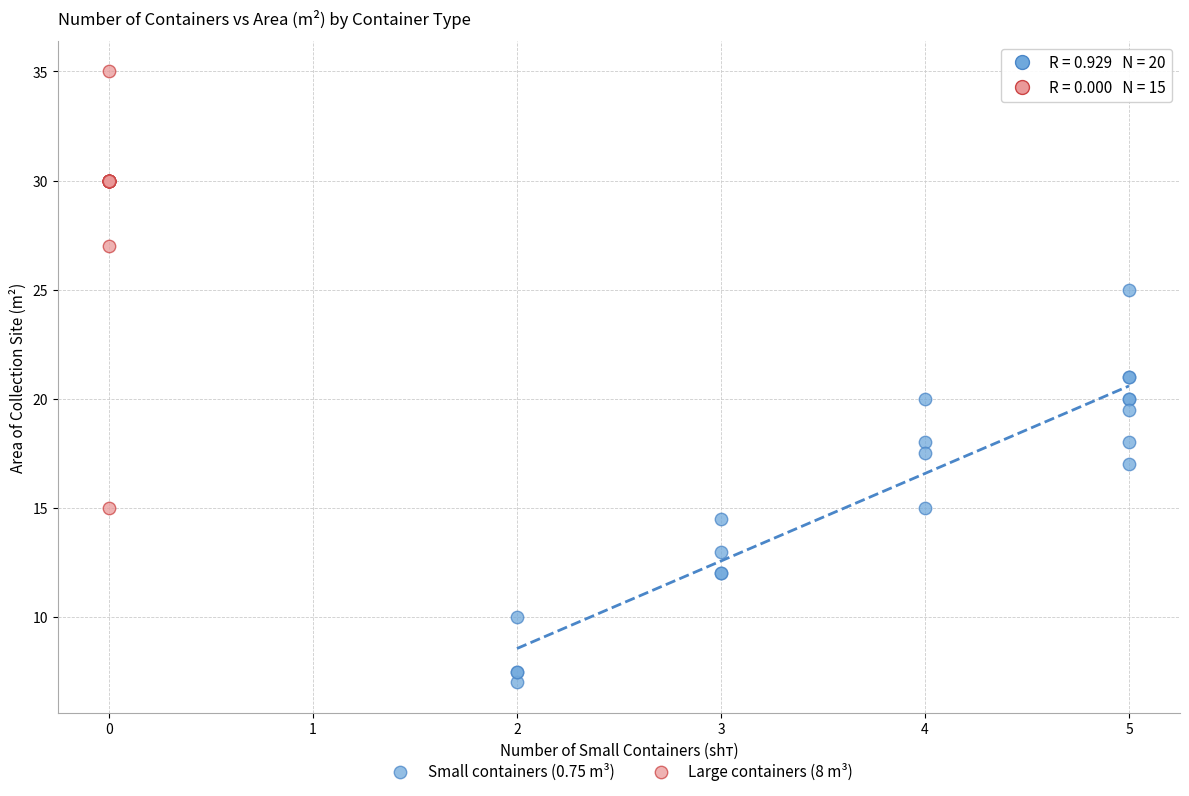

Which series reaches the minimum Y coordinate?

Small containers (0.75 m³)